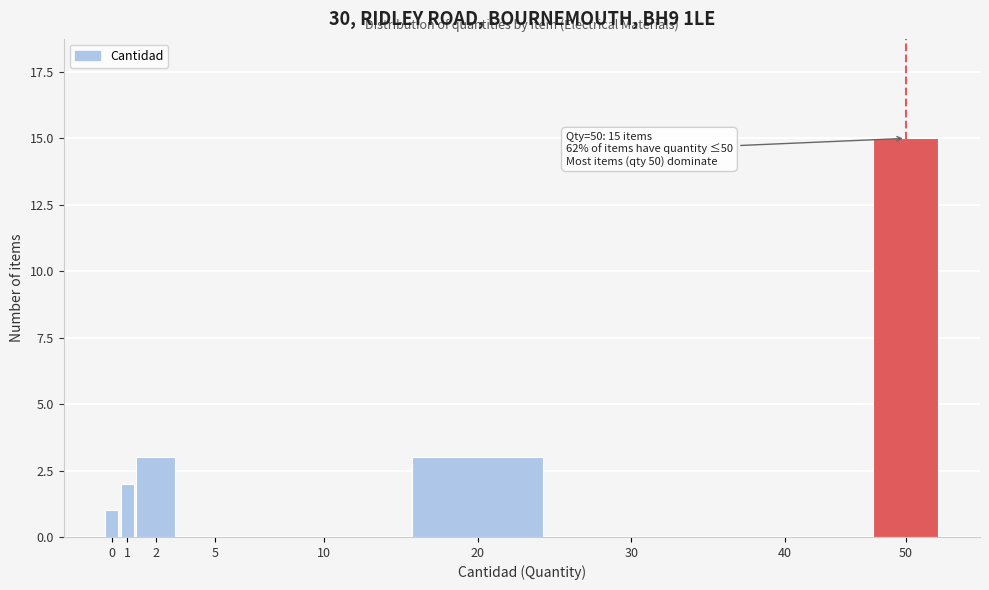

Reading left to right, list all the values displayed in this chart.

0=1	1=2	2=3	5=0	10=0	20=3	30=0	40=0	50=15